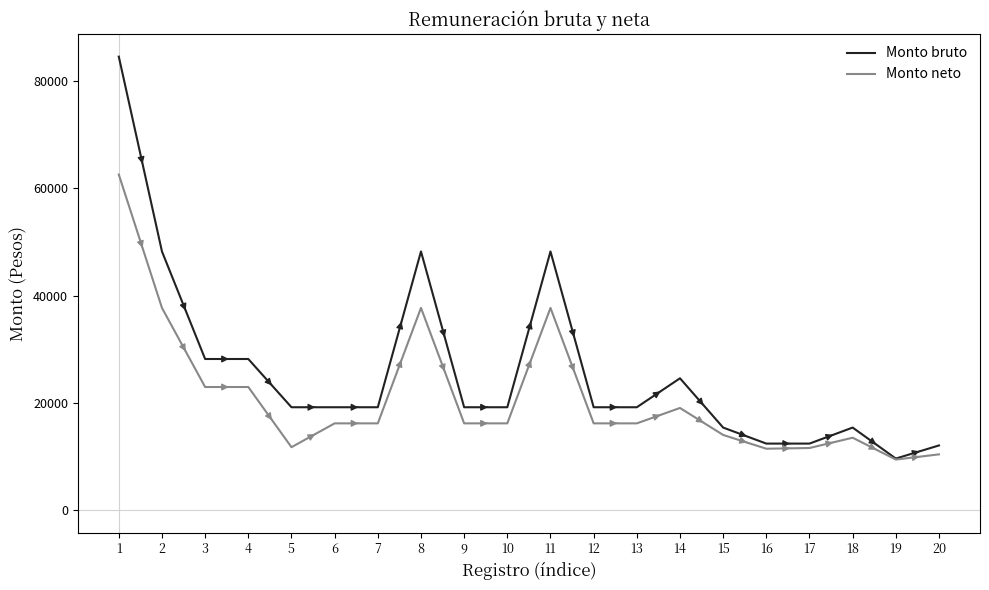

At which category is the sum across all series the highest?

1